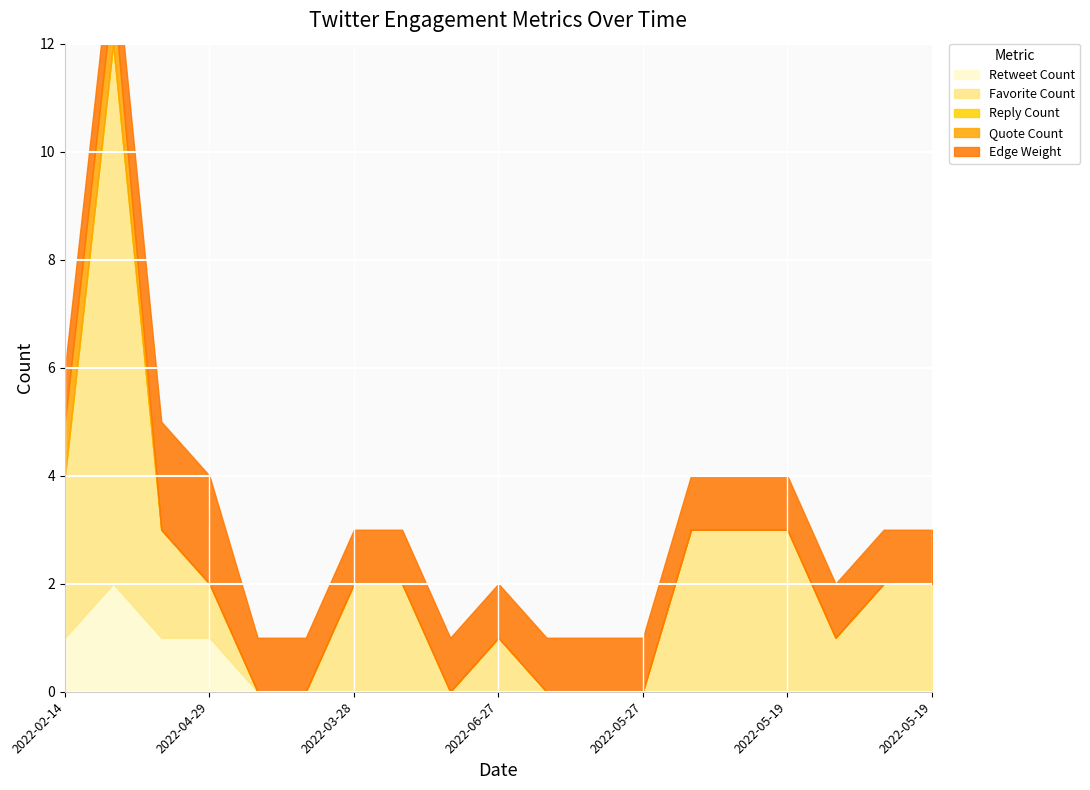

True or false: Retweet Count and Edge Weight intersect in this chart.

True